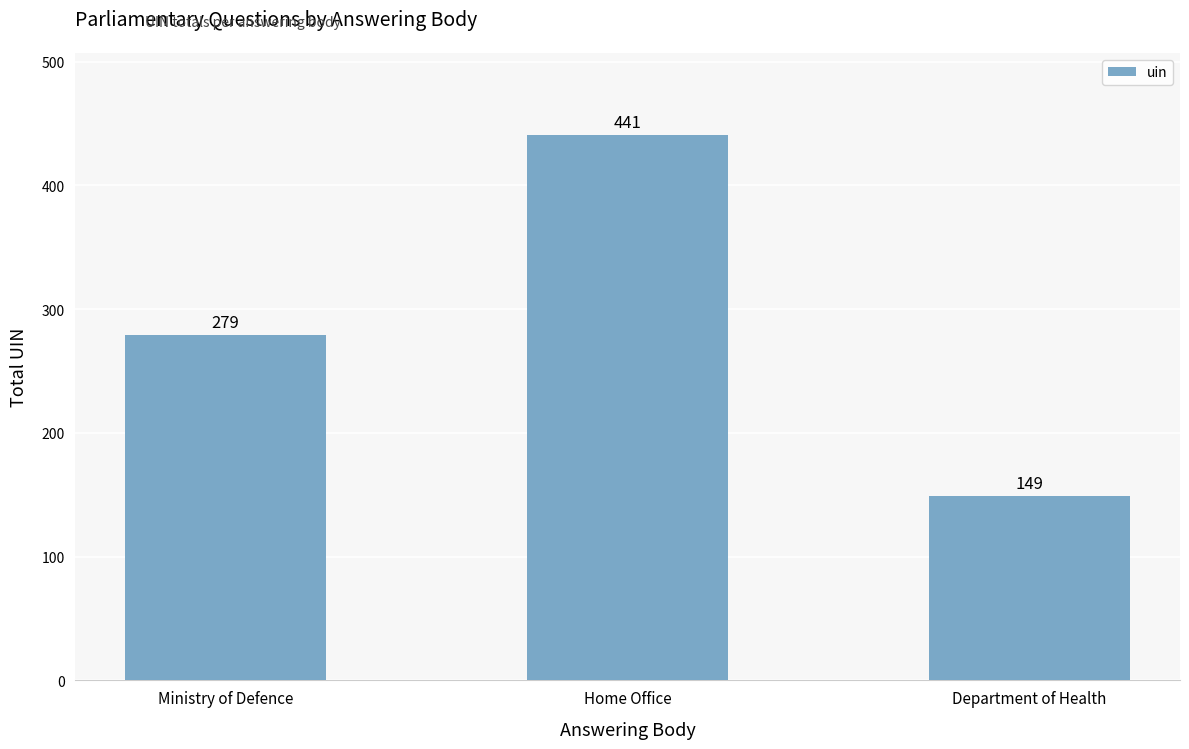

Is it true that the value at Department of Health is 149?

True